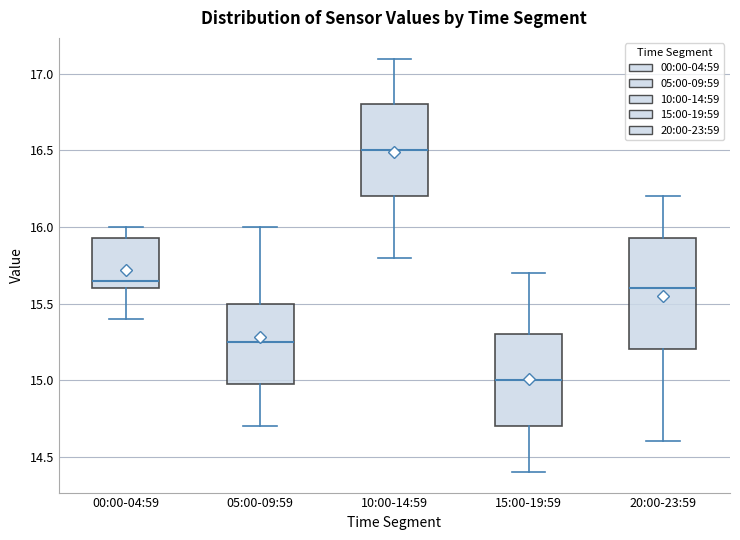

Which box has the highest median line?

10:00-14:59